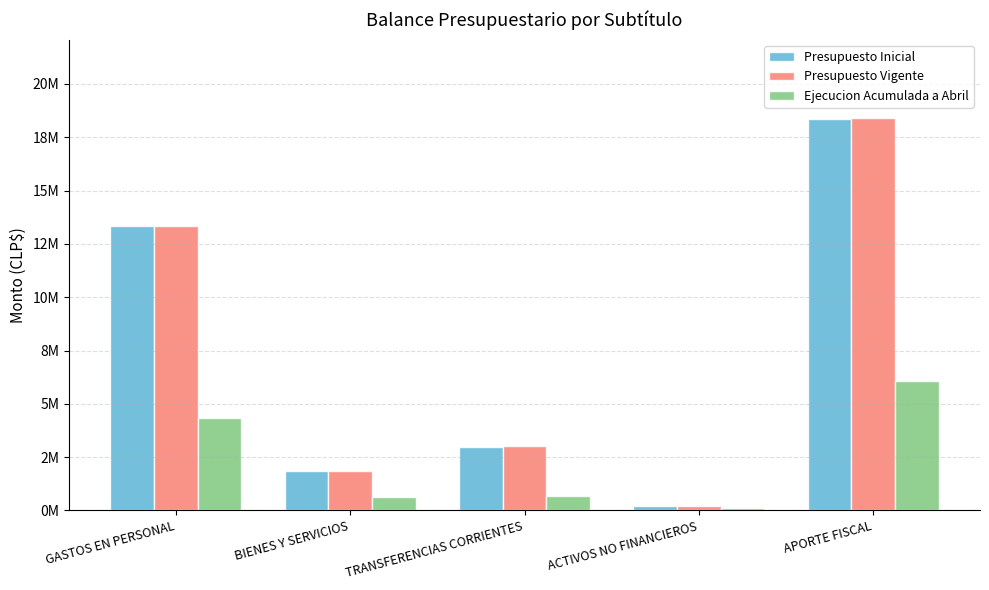

Which series has the largest range (max minus min)?

Presupuesto Vigente